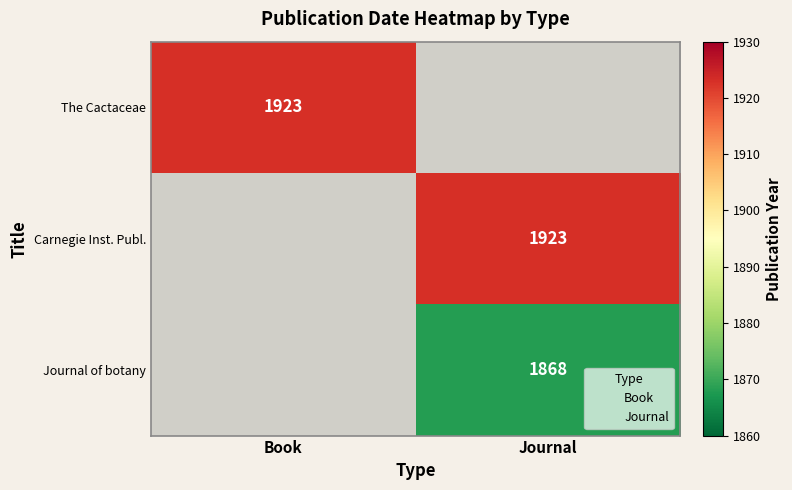

Is it true that The Cactaceae equals 1923 at Book?

True